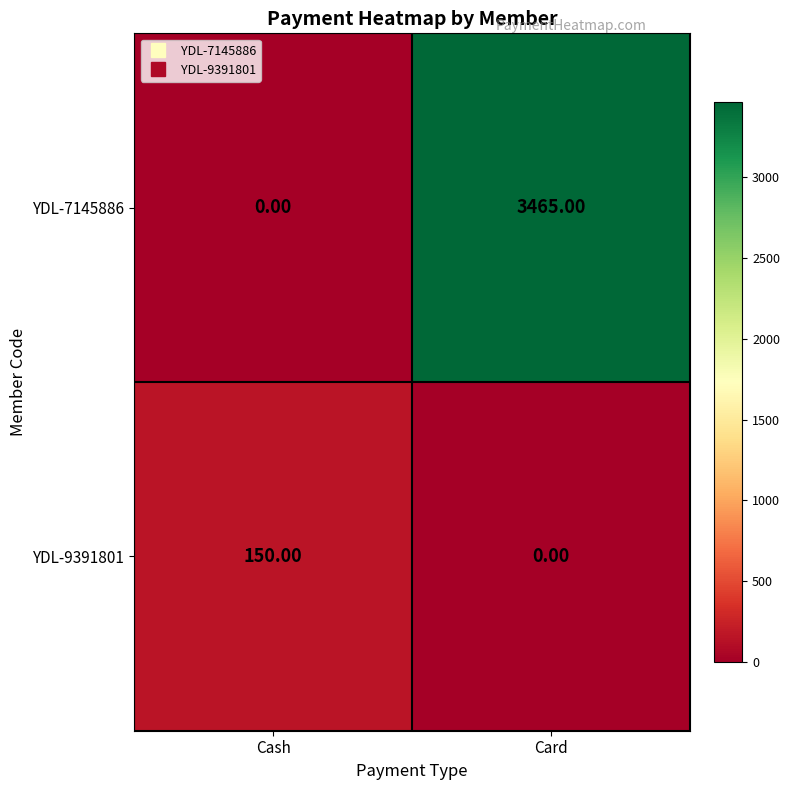

Count the number of data series in this chart.

2